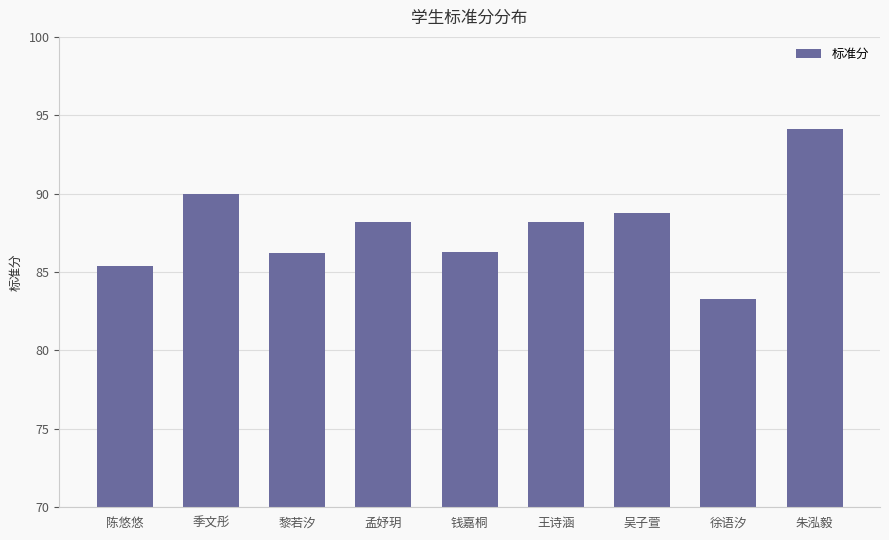

Is it true that the value at 钱嘉桐 is 86.3?

True